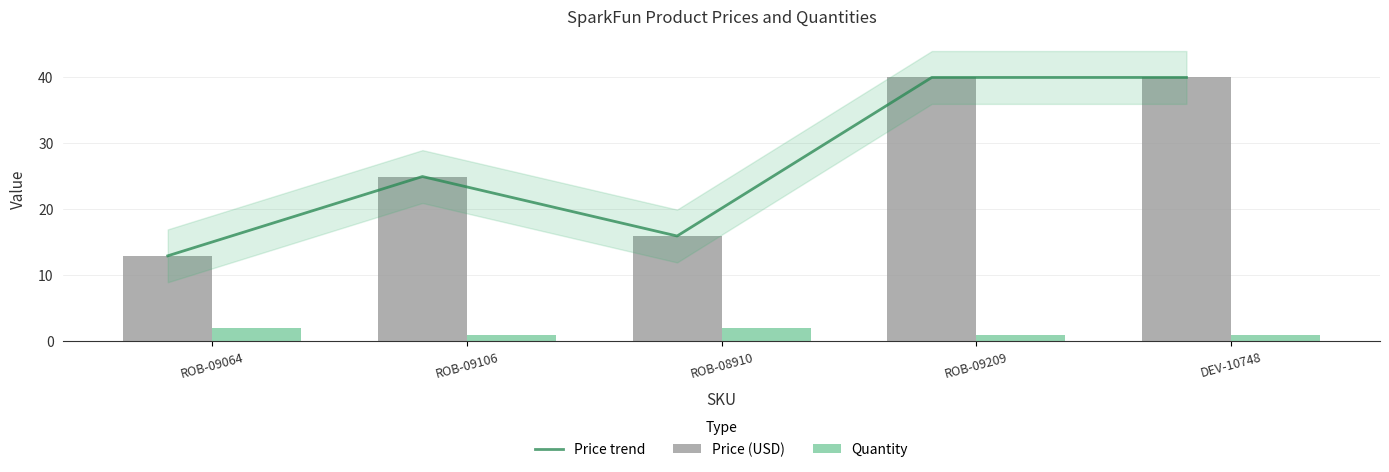

What is the difference between the second highest and minimum values in the Price trend series?

27.0